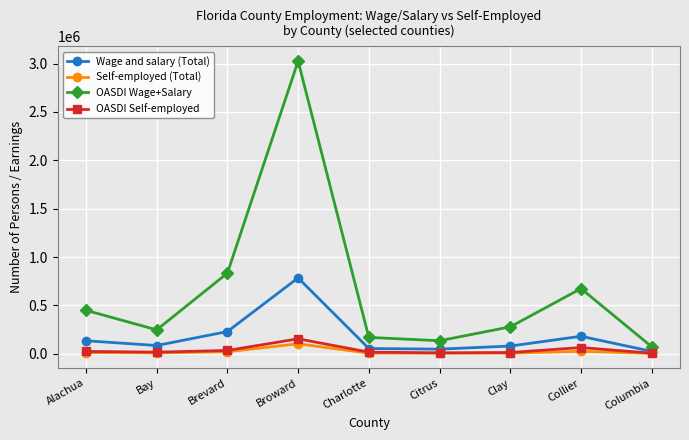

What is the difference between the maximum and minimum values in the Wage and salary (Total) series?

759874